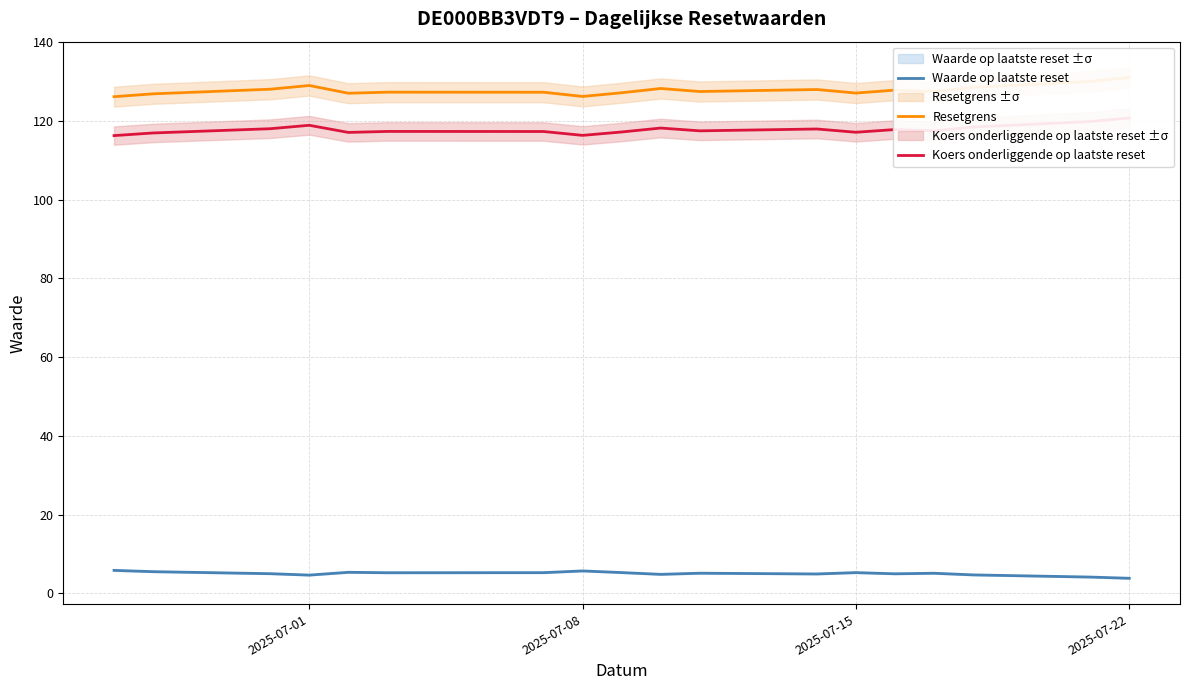

The value of Waarde op laatste reset at 6 is 1.6. True or false?

False